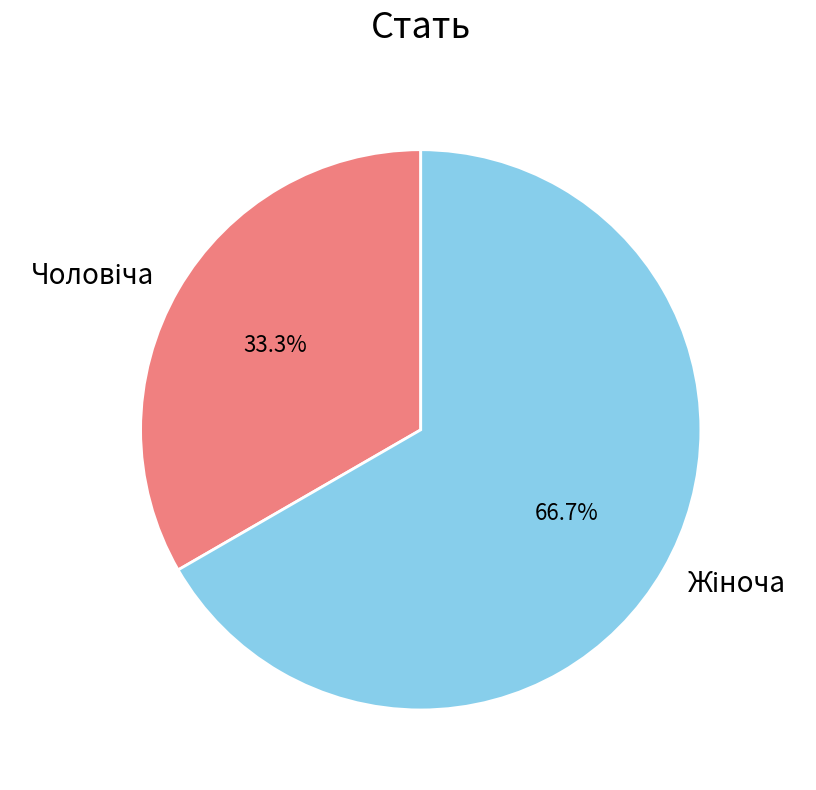

Is there a majority slice in this chart?

Yes